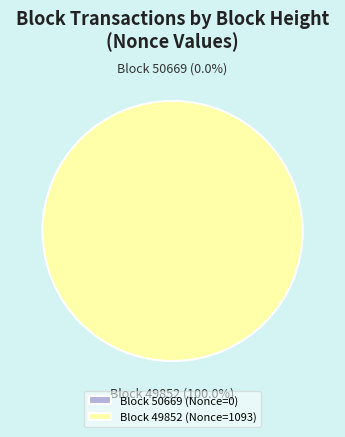

Which category has the smallest portion of the pie?

50669